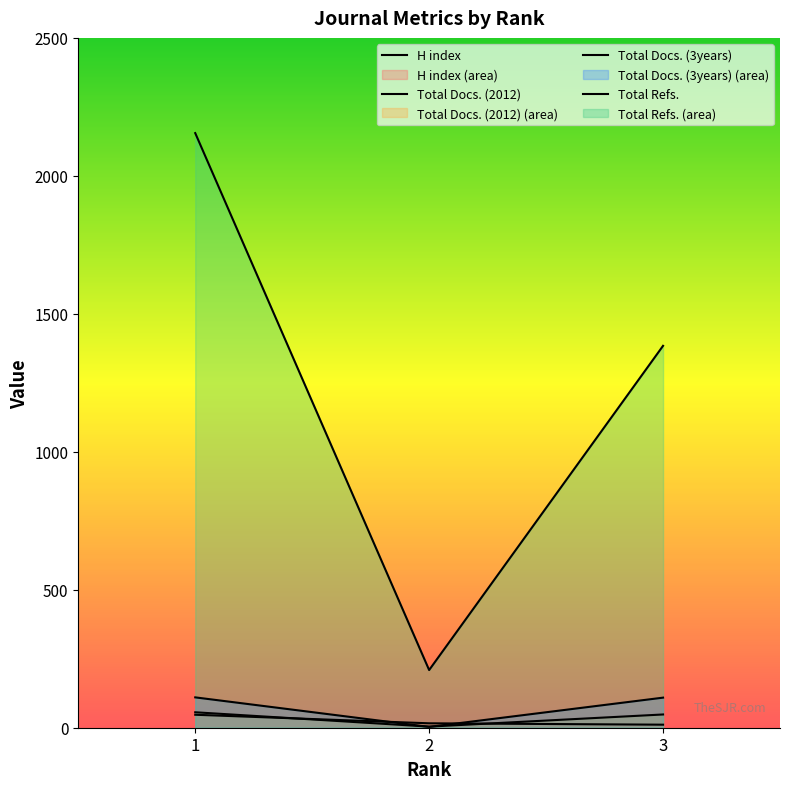

List the series in order of their peak value, lowest first.

H index, Total Docs. (2012), Total Docs. (3years), Total Refs.